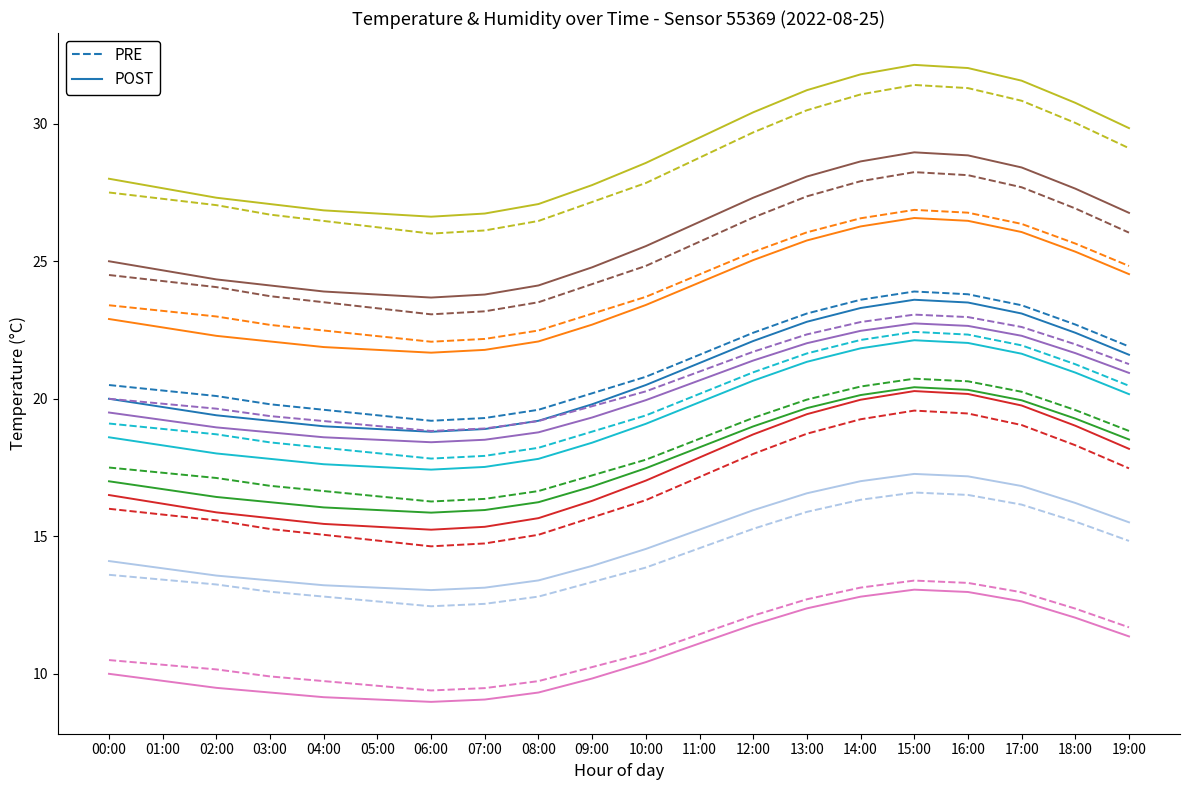

Rank the categories by value from highest to lowest.

15:00, 16:00, 14:00, 17:00, 13:00, 18:00, 12:00, 19:00, 11:00, 10:00, 00:00, 09:00, 01:00, 02:00, 03:00, 08:00, 04:00, 05:00, 07:00, 06:00